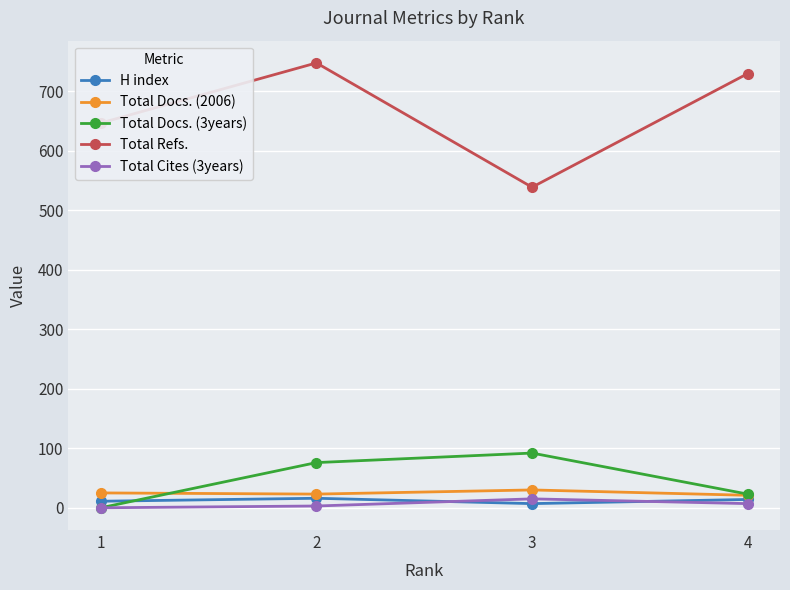

How many distinct data groups are displayed?

5